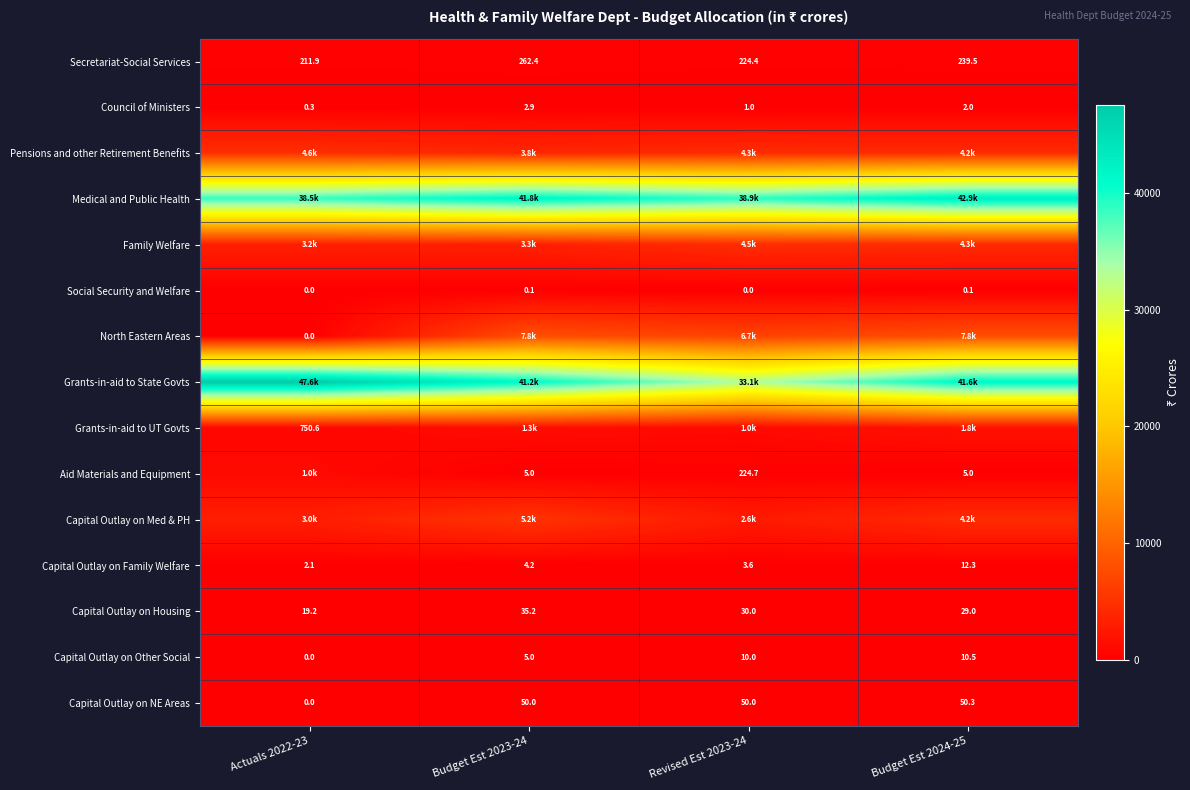

How many positive values does the Capital Outlay on Other Social series have?

3